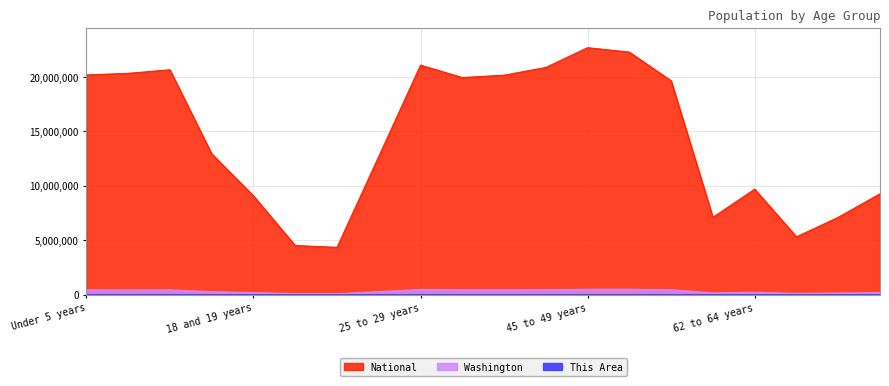

What is the average value of the National series?

14509549